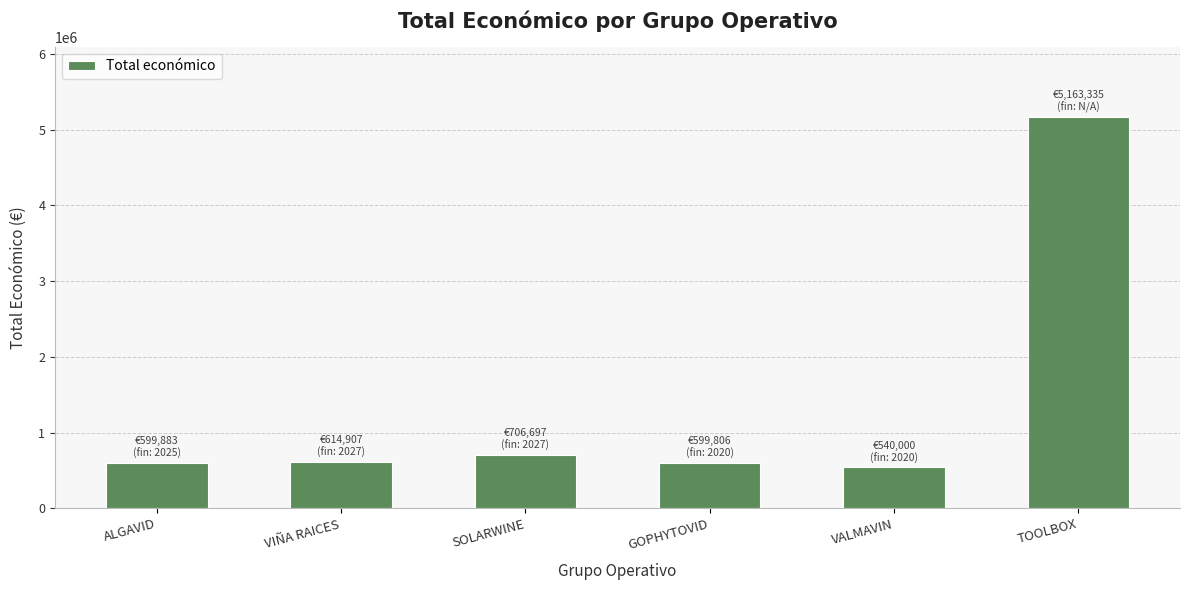

How many values are below 614907?

3